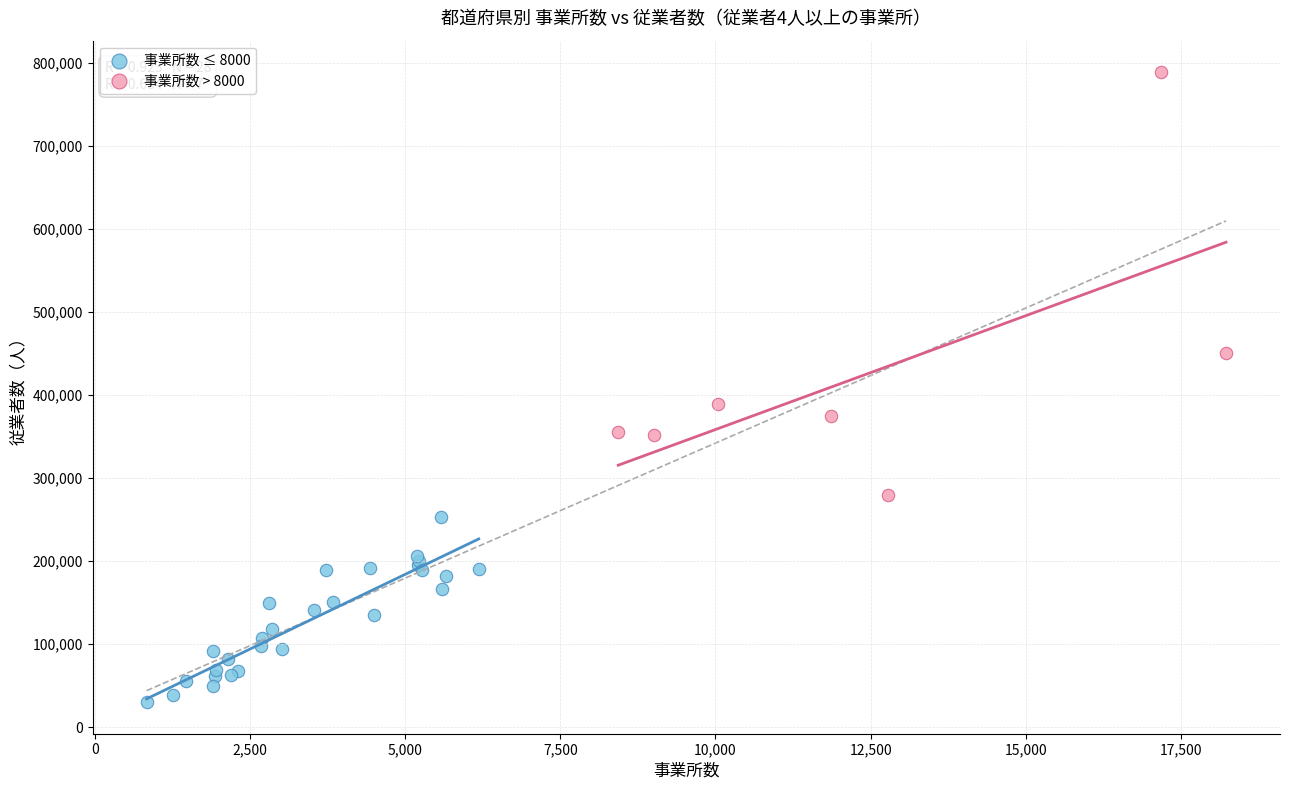

Which series contains the highest Y value?

事業所数 > 8000